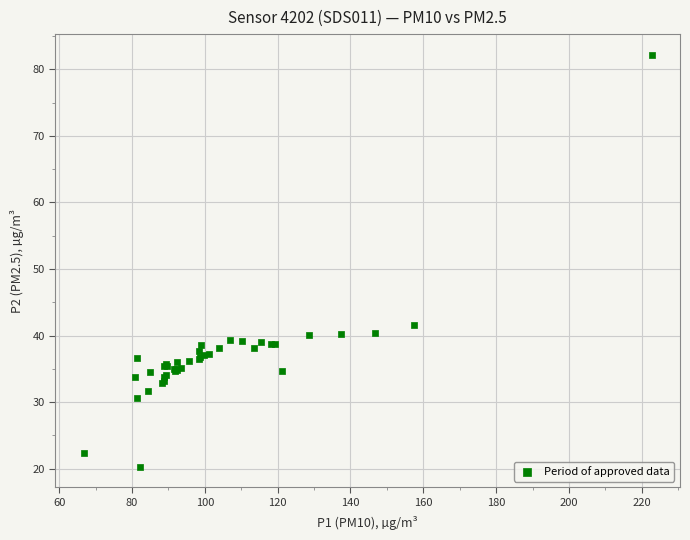

What Y value in the scatter plot is closest to 51?

41.6